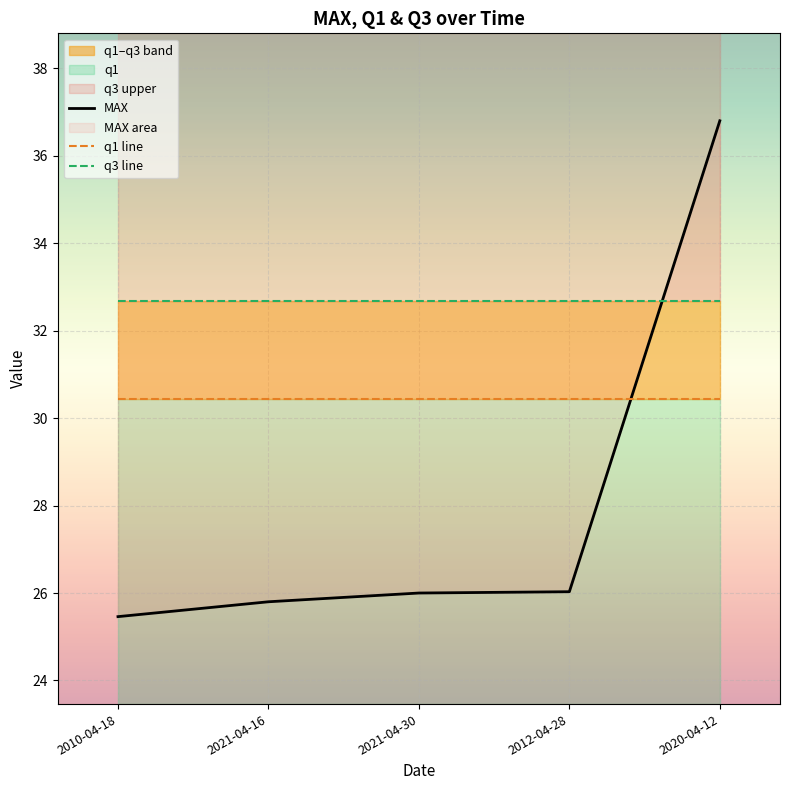

What is the maximum value for MAX?

36.8